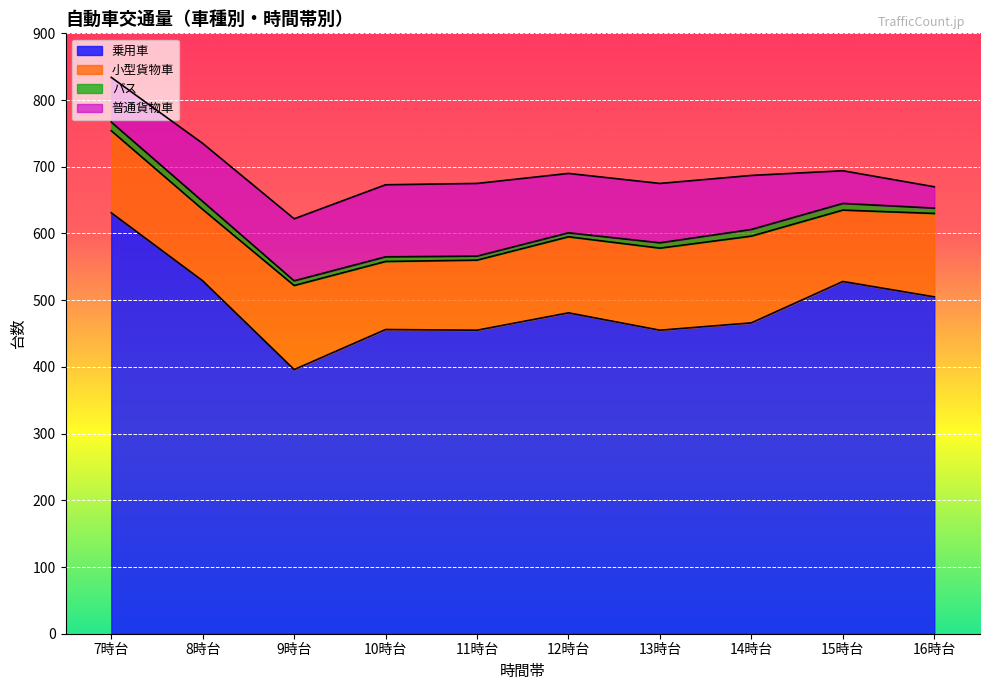

True or false: 普通貨物車 has more than 0 points higher than both neighbors.

True